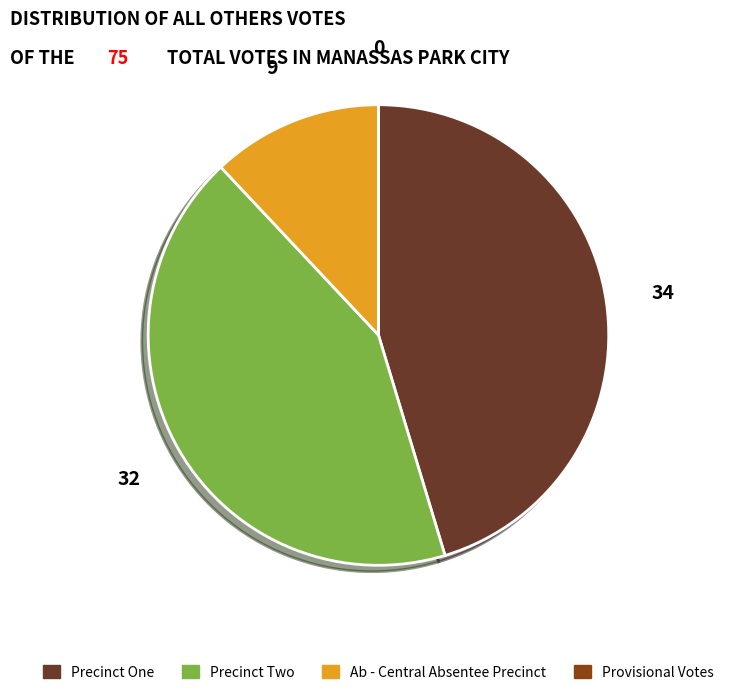

Is Precinct Two the majority of the pie?

No